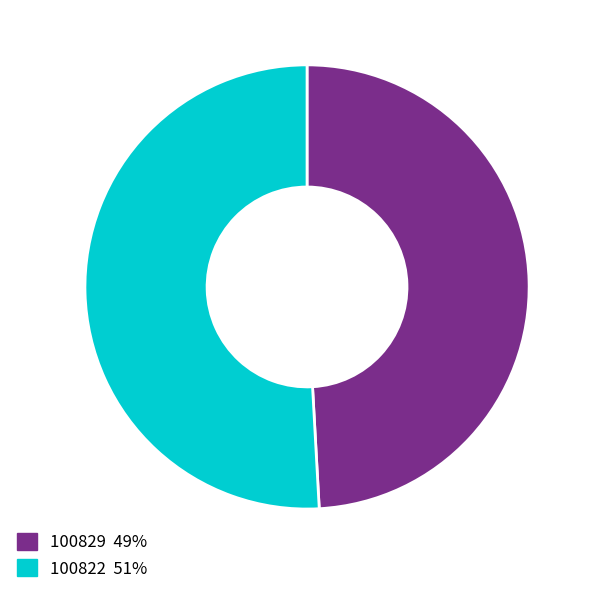

Rank the categories by value from highest to lowest.

100822, 100829